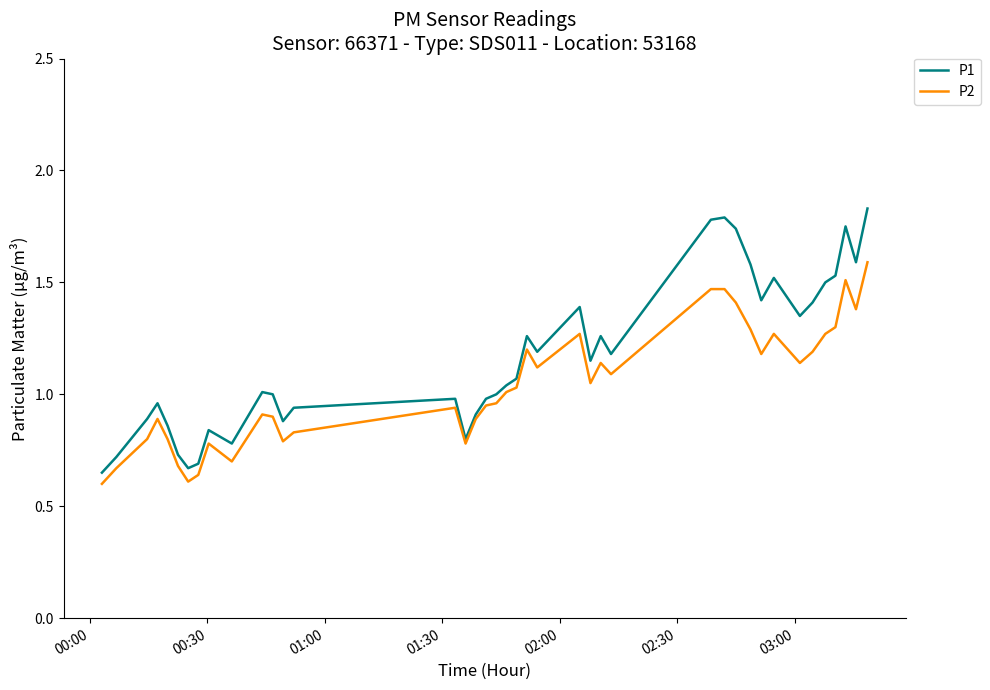

What are all the series names shown in the legend?

P1, P2